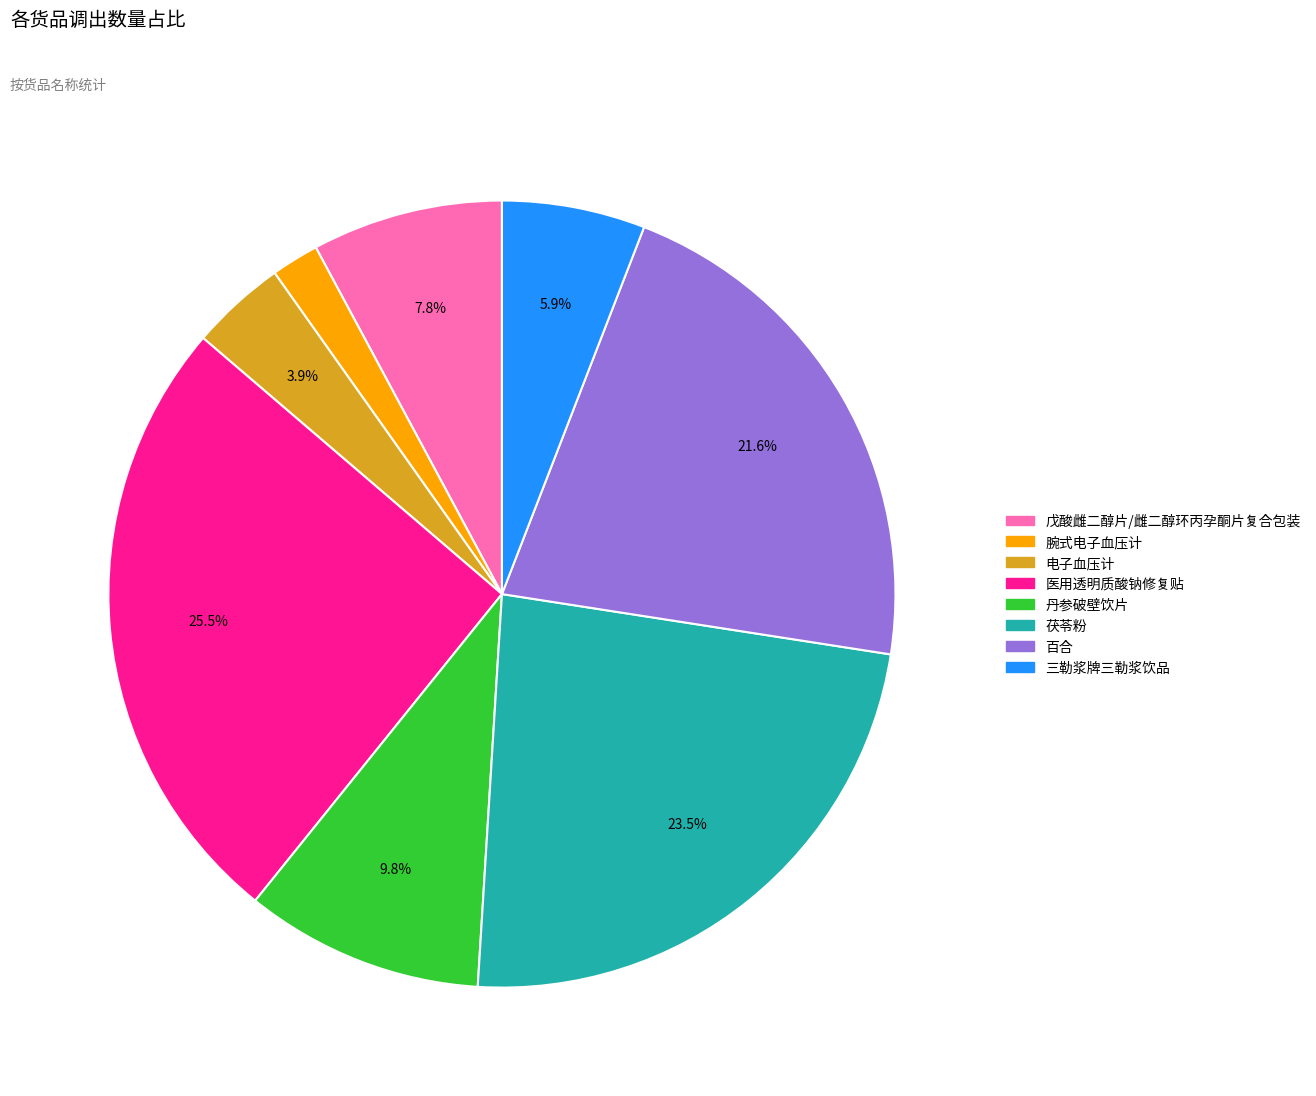

Which has a higher value, 茯苓粉 or 百合?

茯苓粉